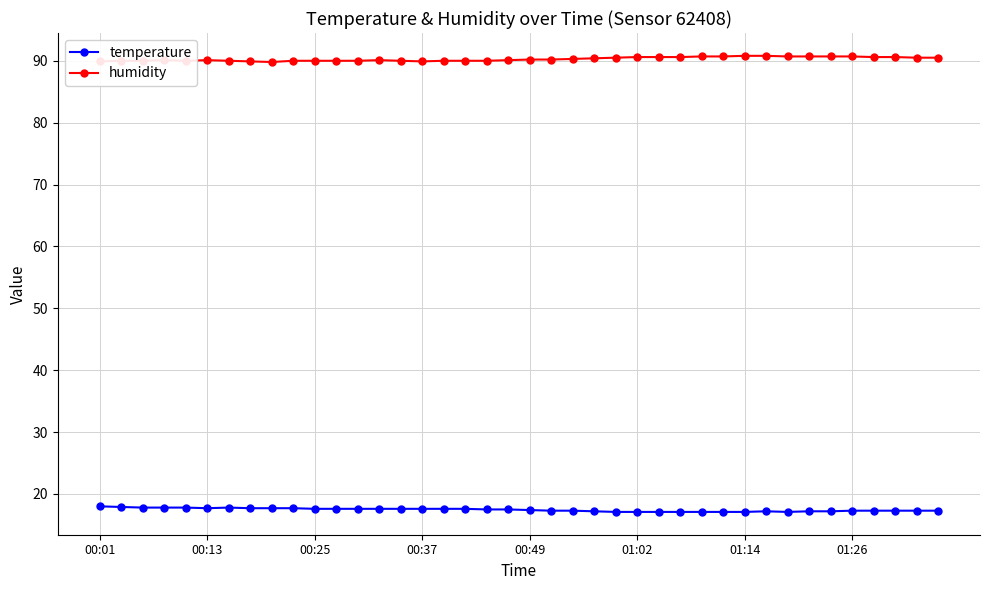

What is the sum of all humidity values?

3611.3